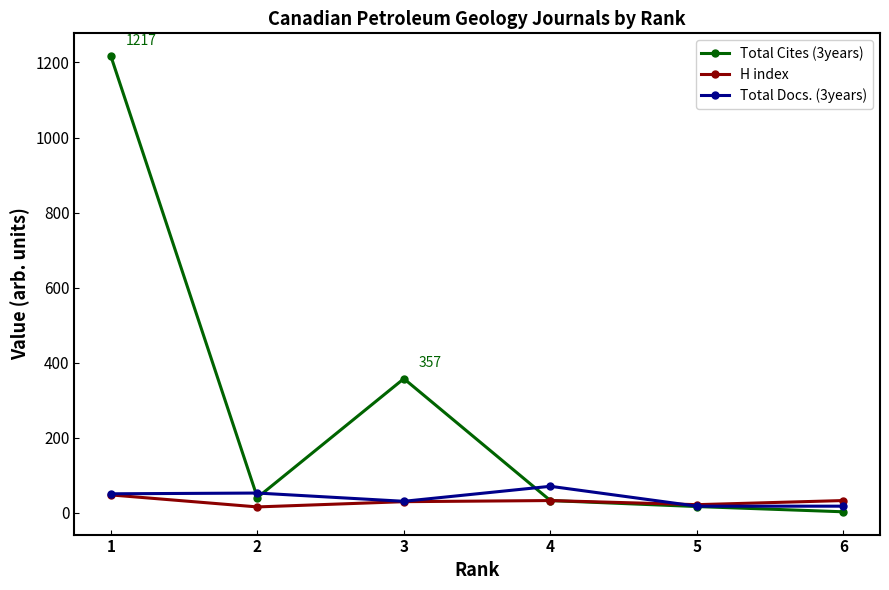

How many lines are shown in the chart?

3